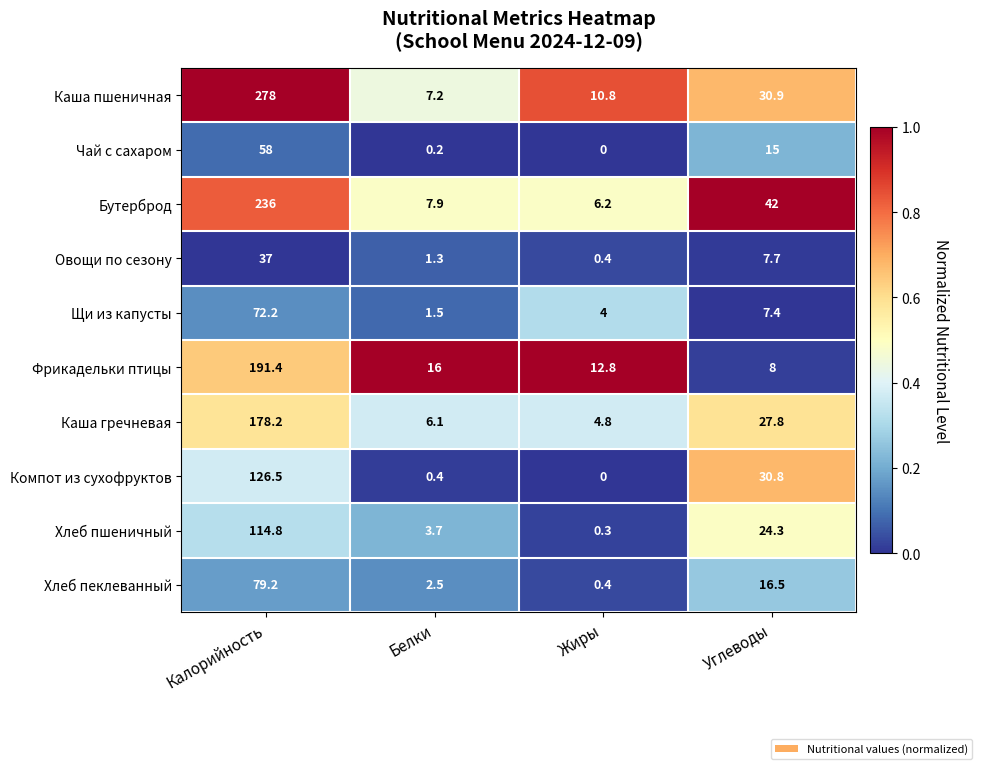

Which series has the largest total across all categories?

Каша пшеничная